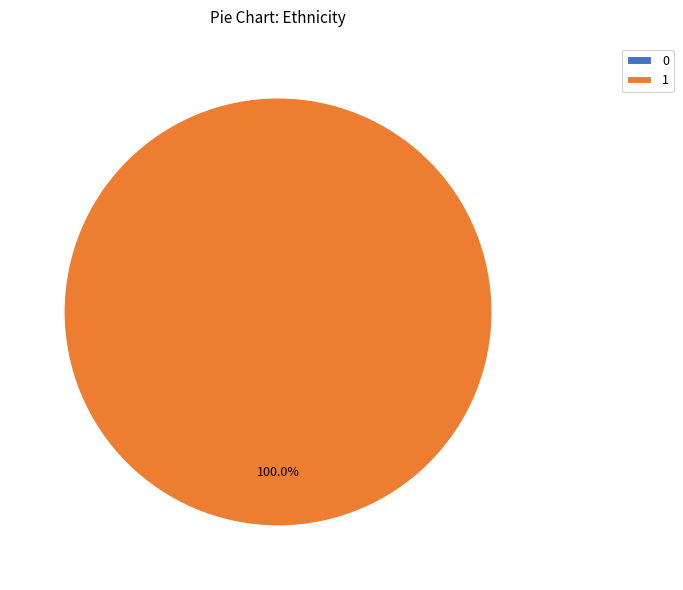

Is there a majority slice in this chart?

Yes